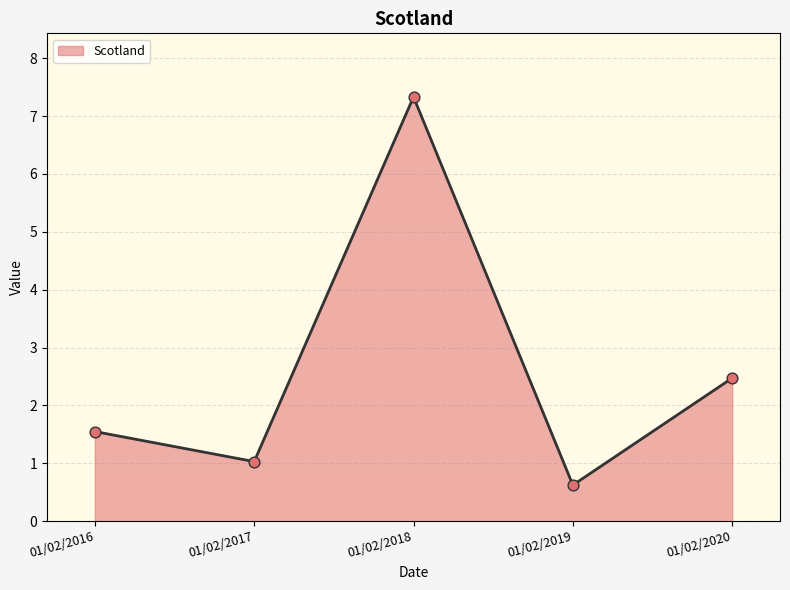

What is the ratio of the value at 01/02/2020 to the value at 01/02/2017?

2.4